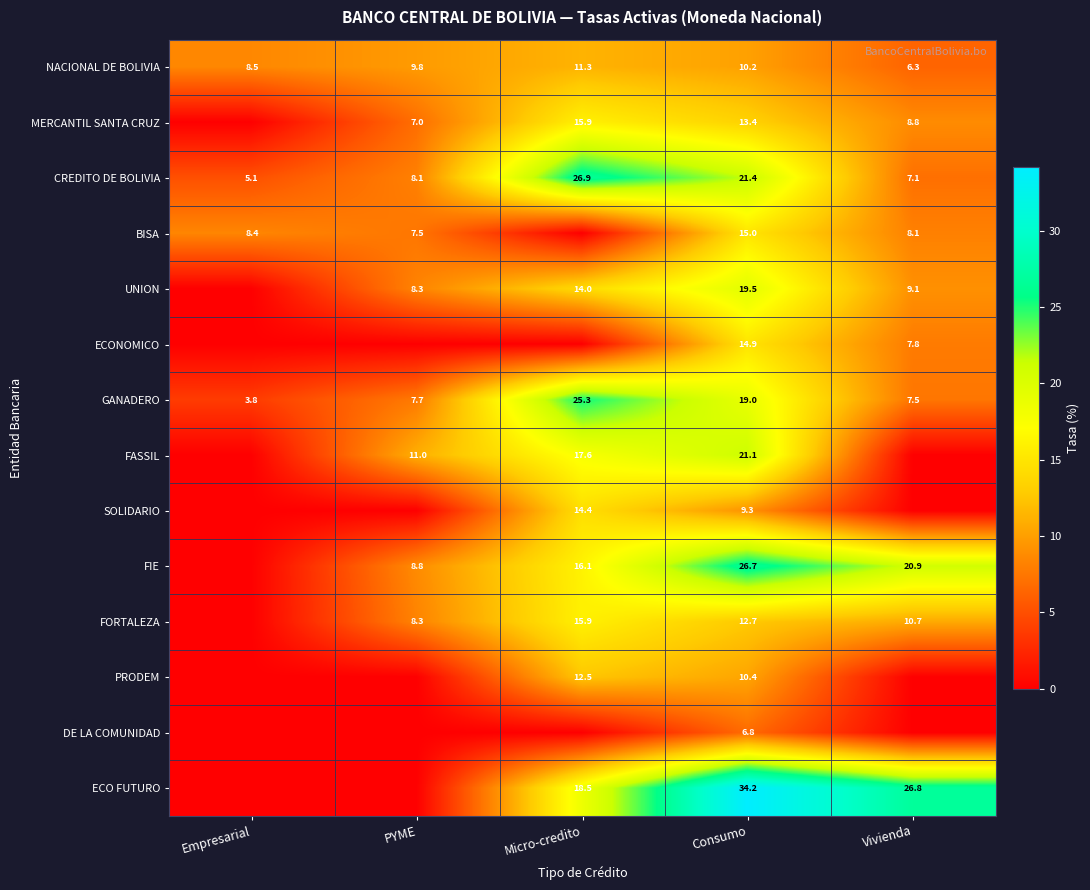

Which category has the highest value in the GANADERO series?

Micro-credito